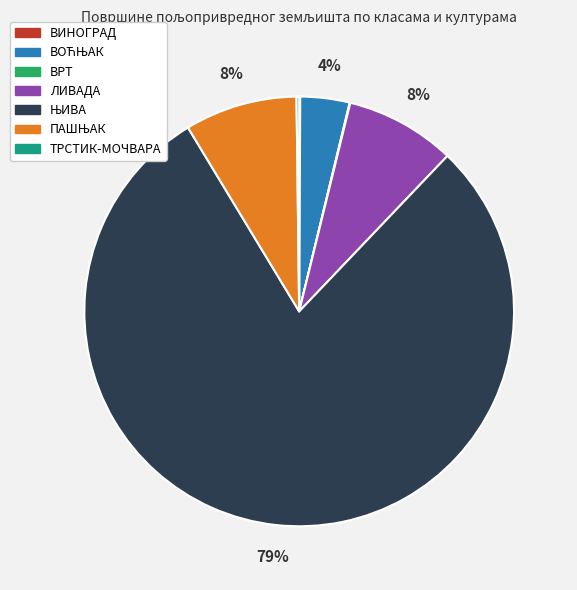

To the nearest percent, what portion does ЛИВАДА represent?

8%